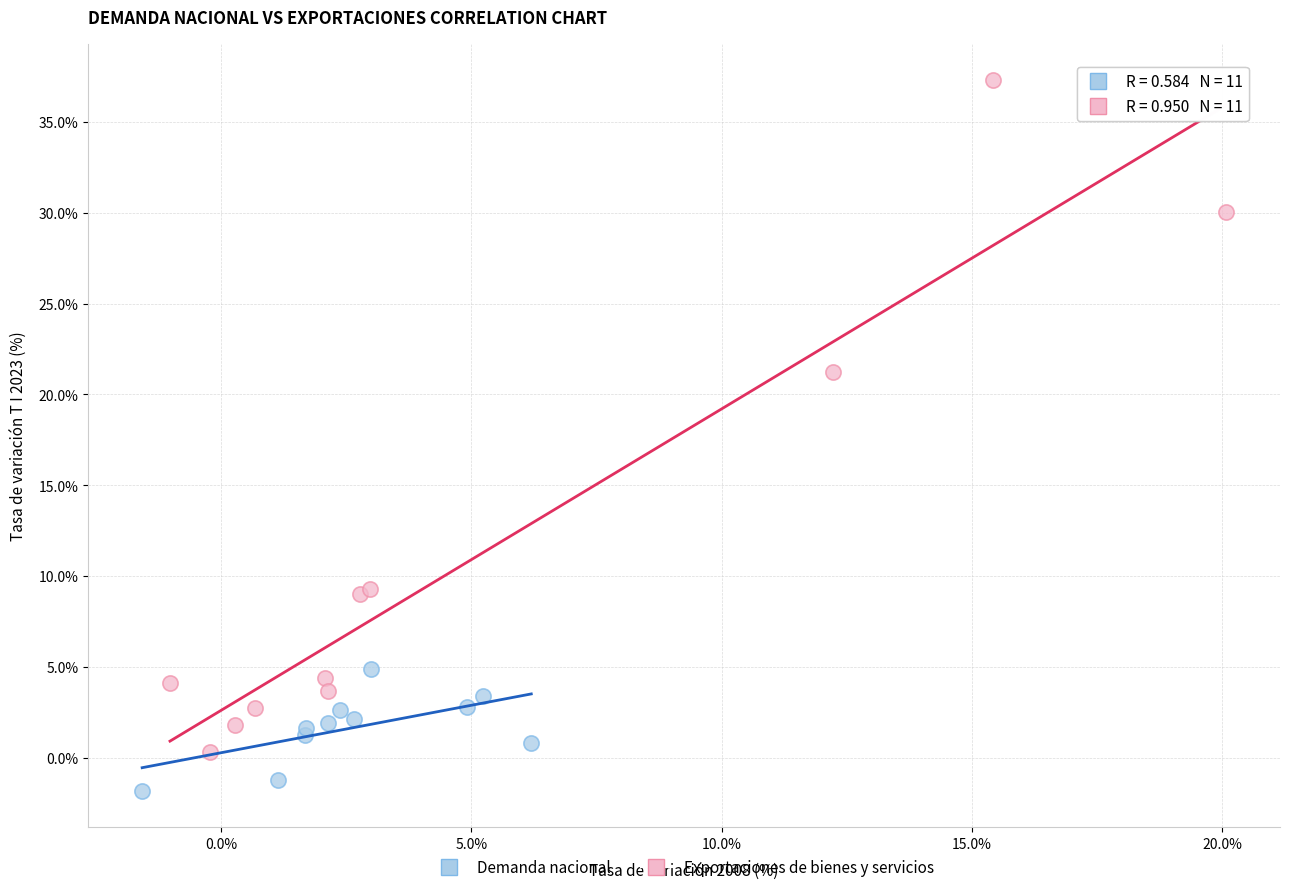

Which series reaches the maximum Y coordinate?

Exportaciones de bienes y servicios